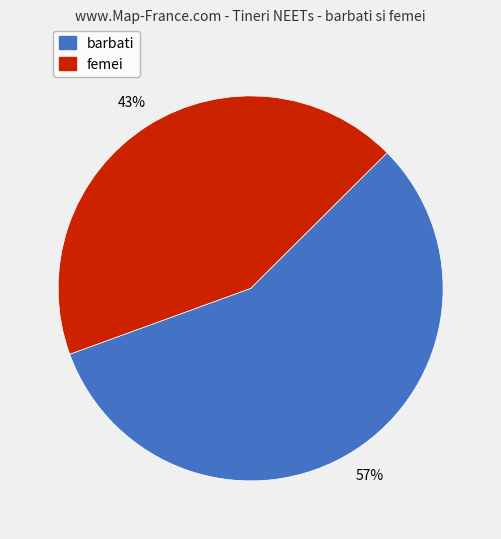

Is there a majority slice in this chart?

Yes